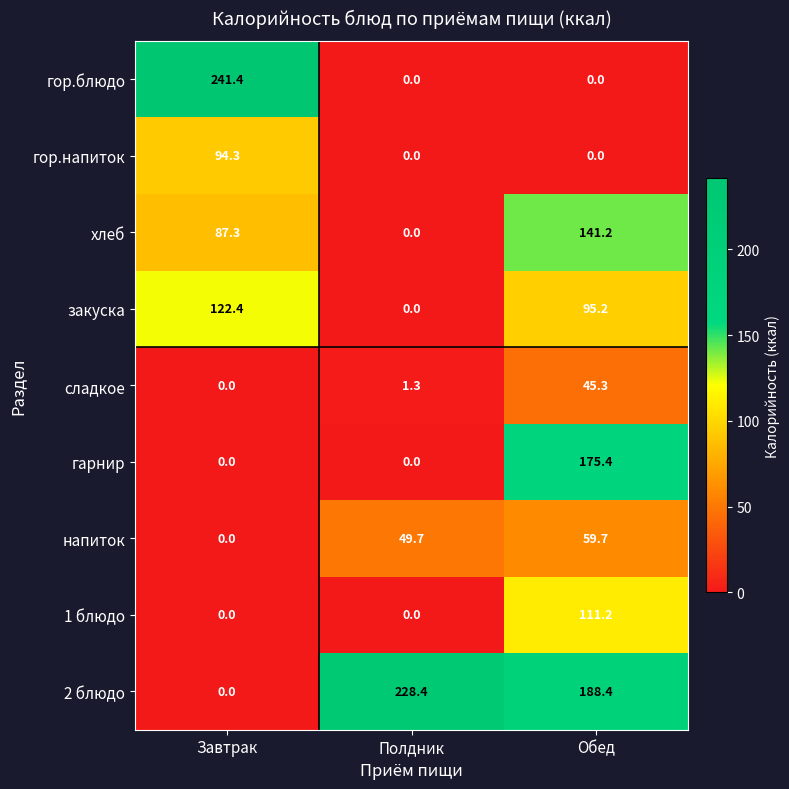

Which series has the widest spread of values?

гор.блюдо